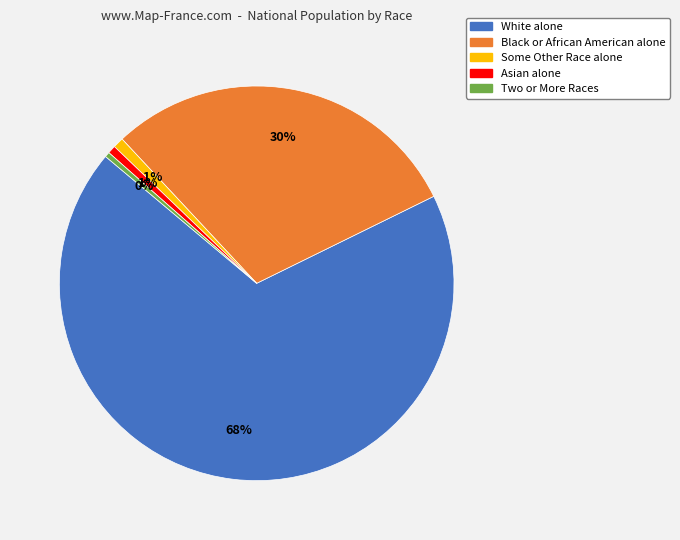

True or false: Some Other Race alone accounts for 1% of the total.

True